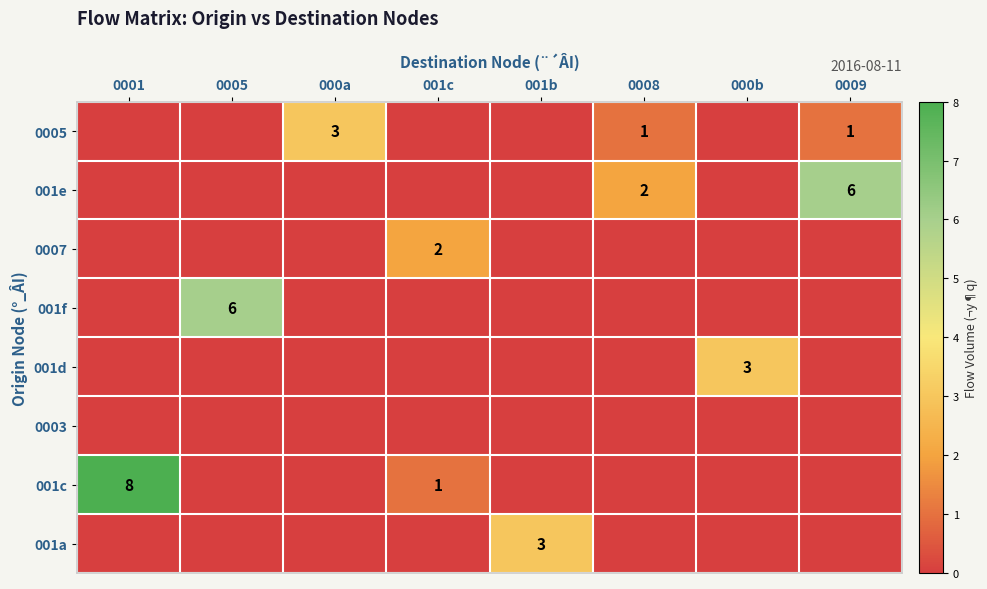

What is the difference between the maximum and minimum values in the 0007 series?

2